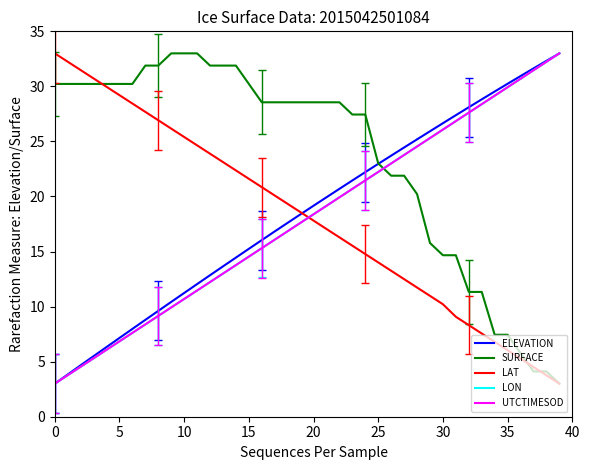

What is the smallest value displayed?

3.0